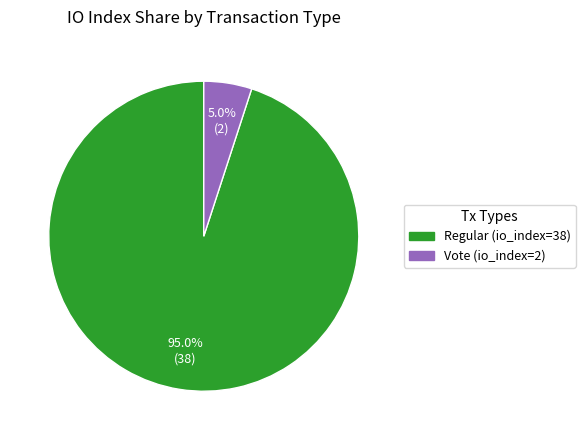

What portion of the pie excludes Regular (io_index=38)?

5.0%